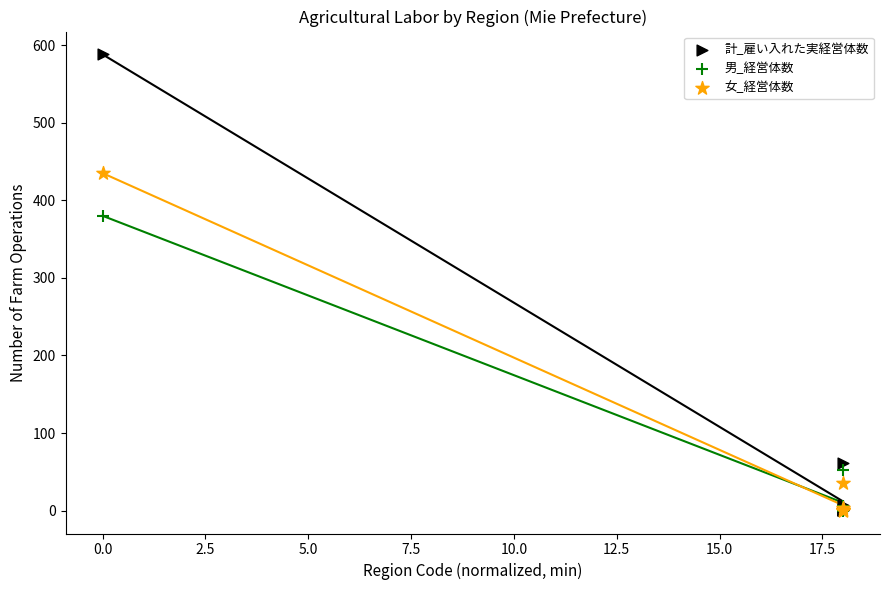

Across all series, what Y value is closest to 294?

380